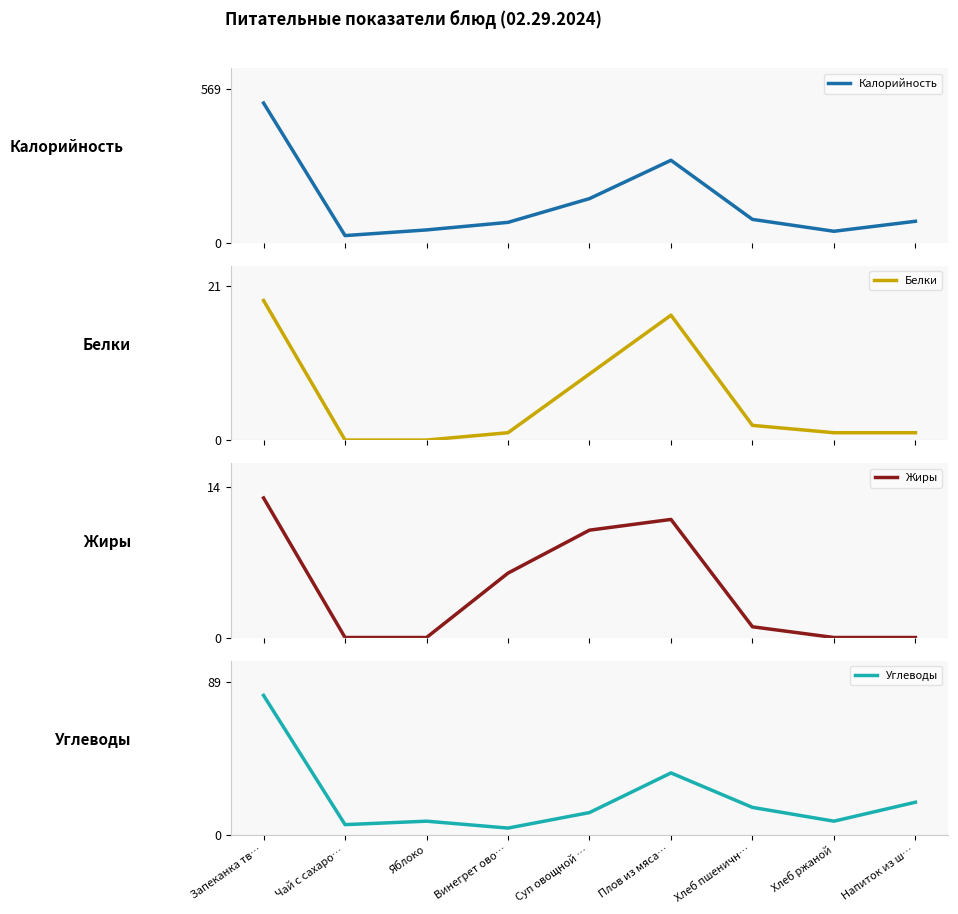

What is the label of the 7th point from the right?

Яблоко